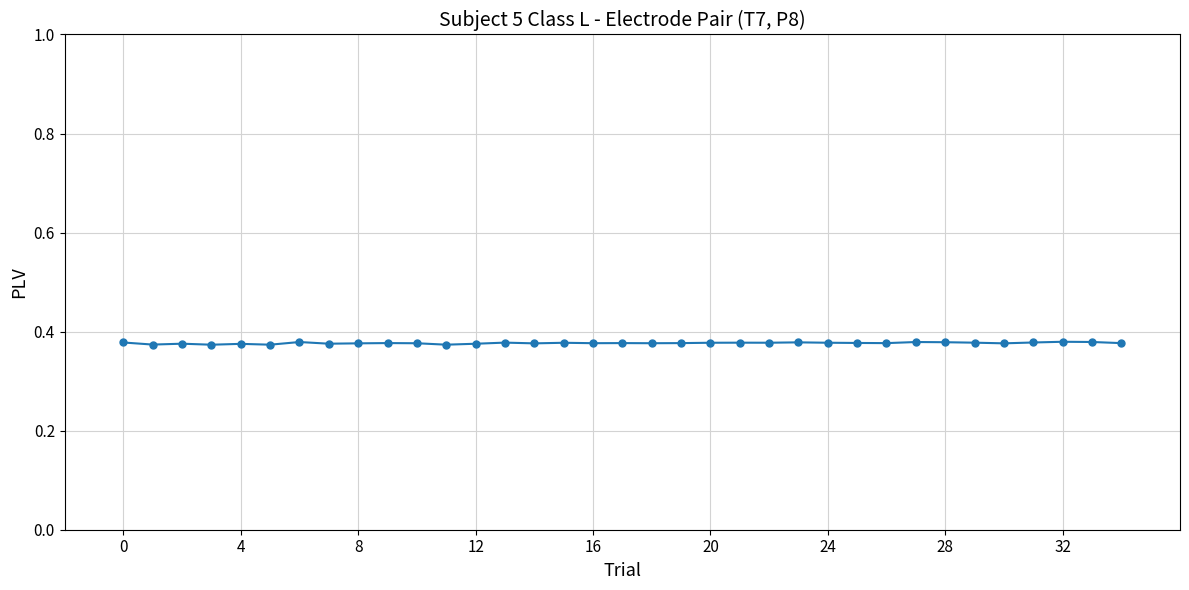

Count the values in the range 0 to 1.

35